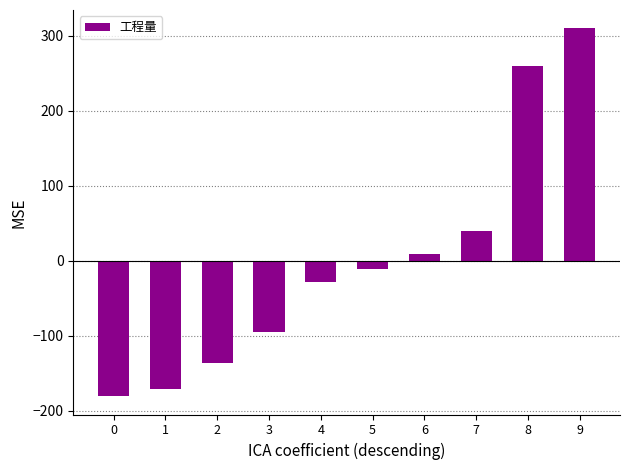

Rank the categories by value from lowest to highest.

0, 1, 2, 3, 4, 5, 6, 7, 8, 9